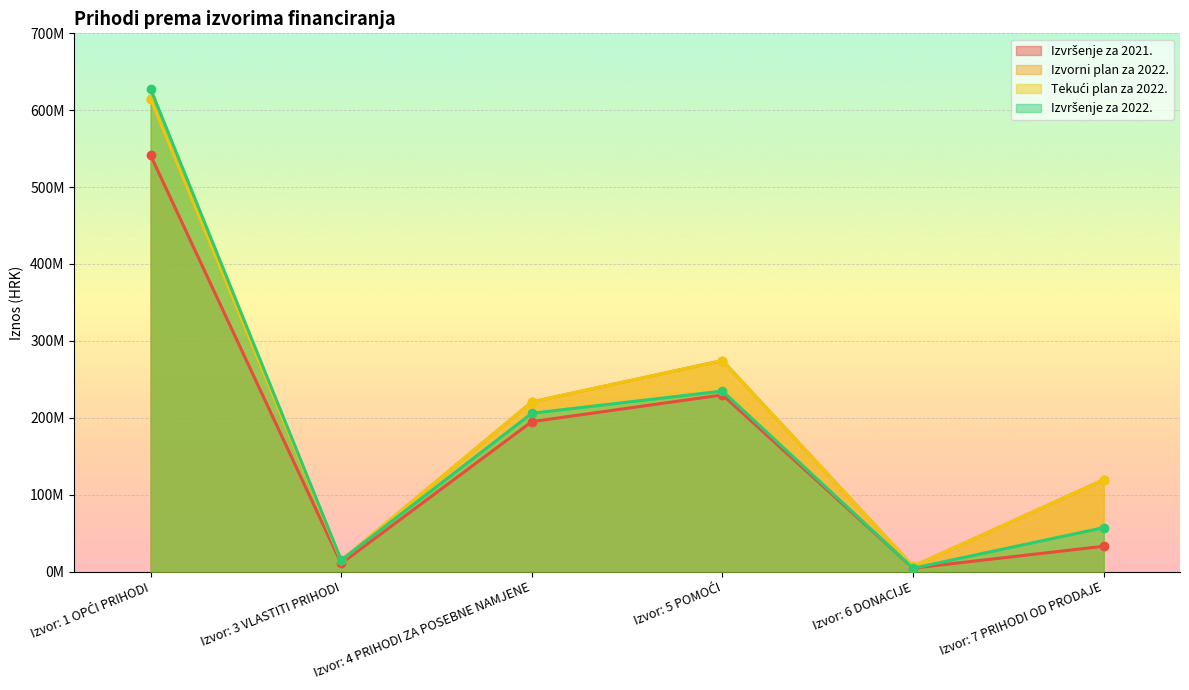

True or false: Izvorni plan za 2022. has more than 0 interior local peaks.

True